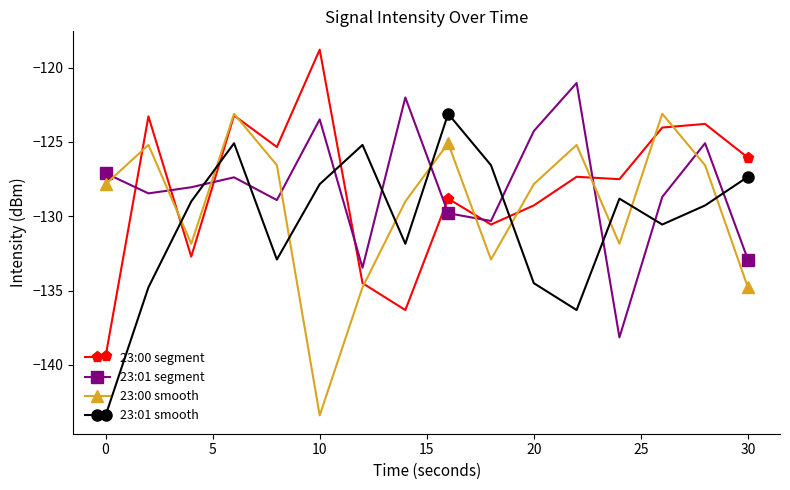

True or false: 23:00 smooth and 23:01 smooth cross at least once.

True